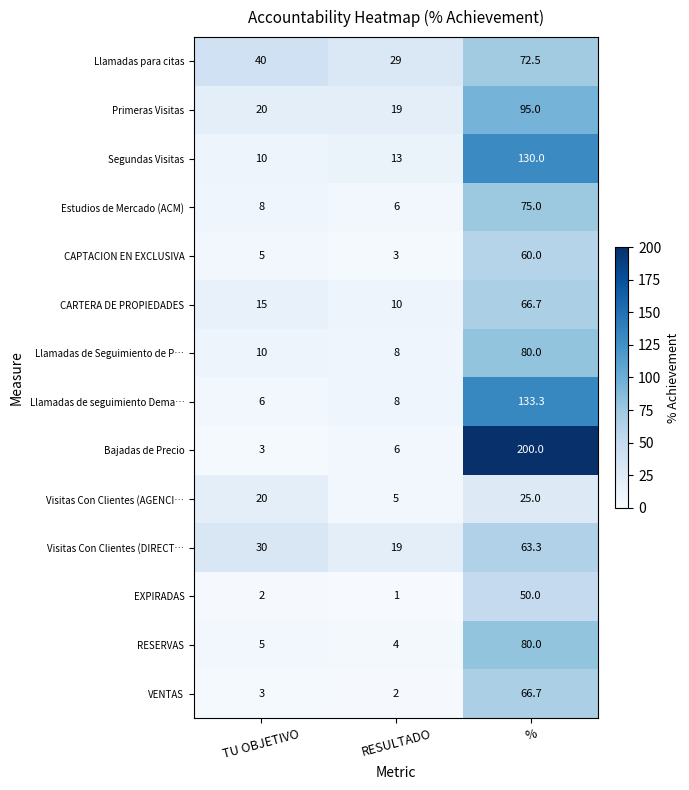

At which category does the chart reach its minimum across all series?

RESULTADO